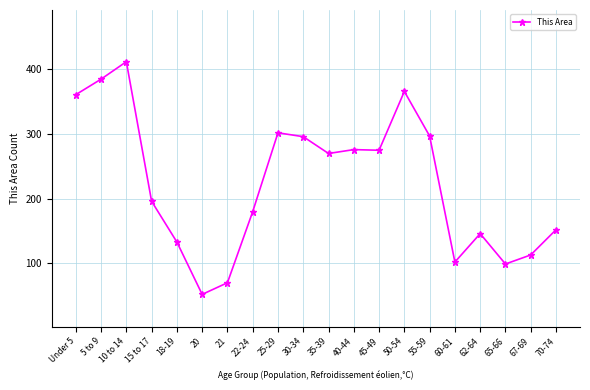

How many lines are shown in the chart?

1